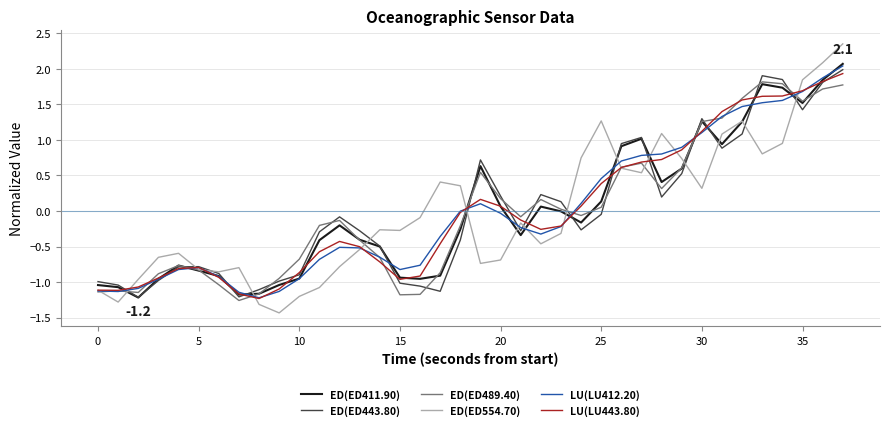

What is the minimum value for ED(ED443.80)?

-1.2